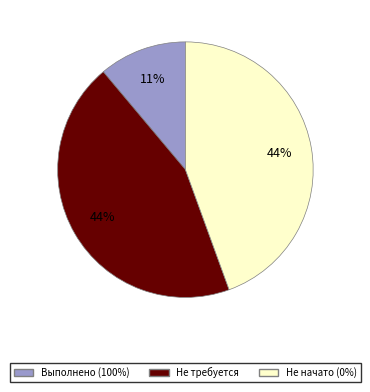

Is there a majority slice in this chart?

No